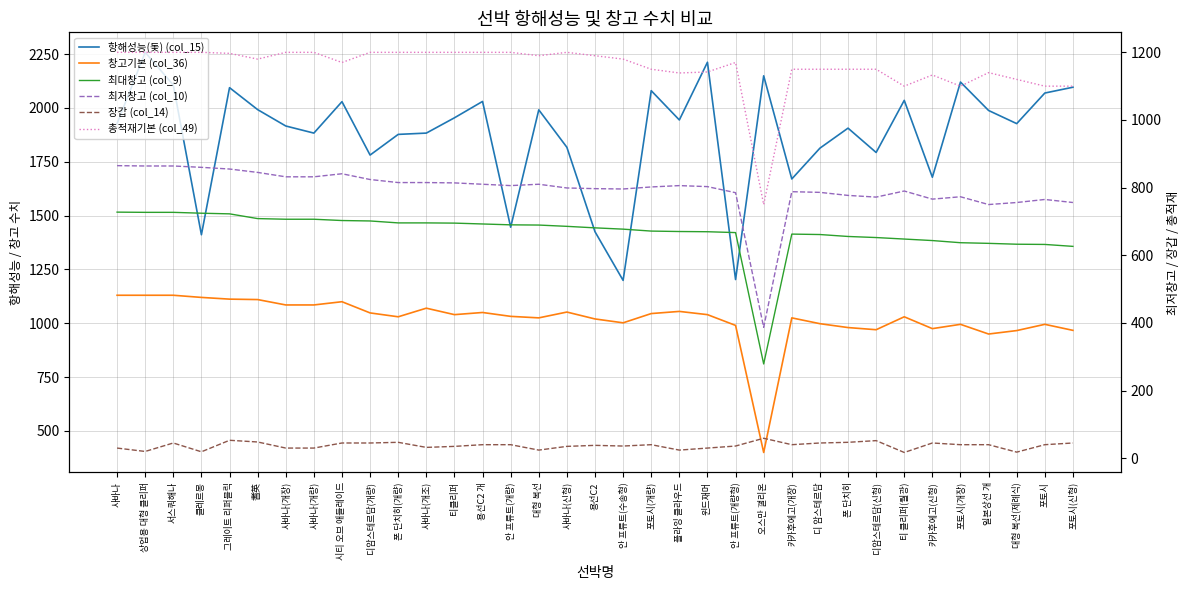

What is the sum of all 최저창고 (col_10) values?

27806